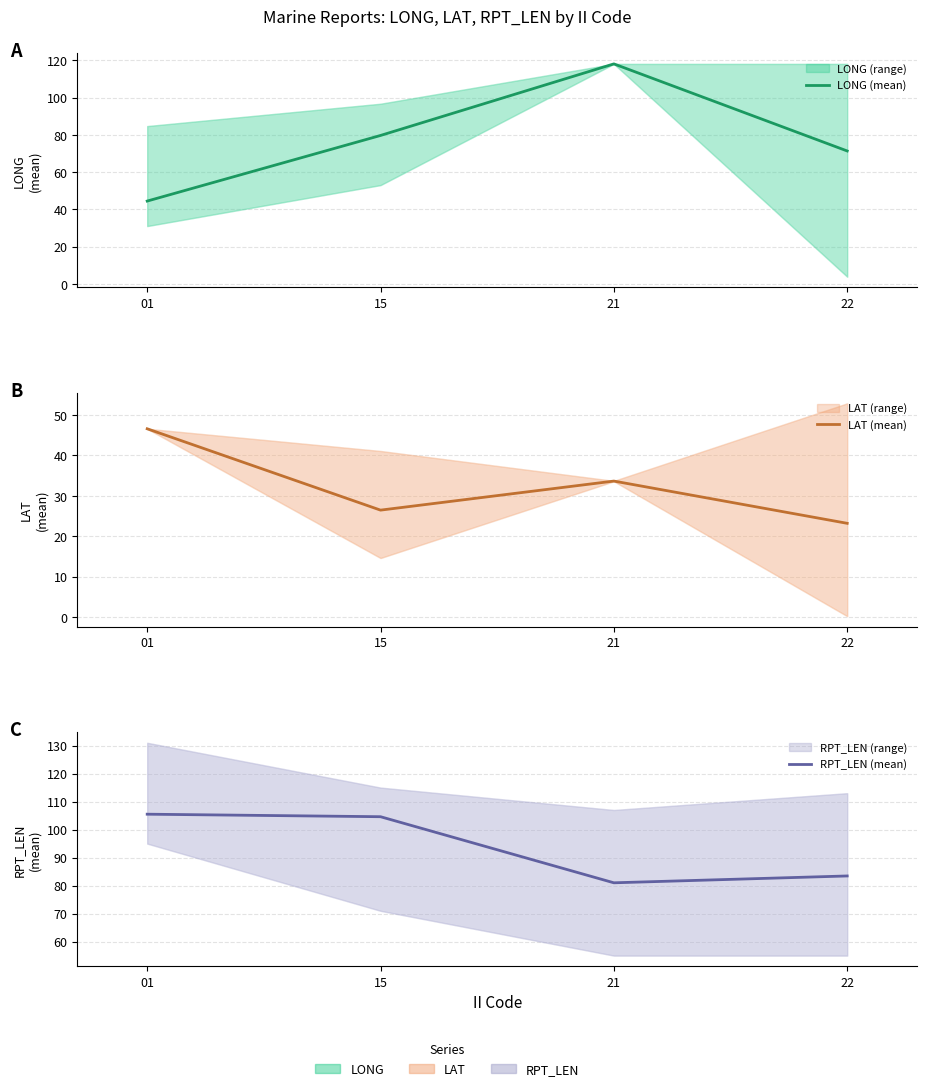

True or false: LAT (mean) and RPT_LEN (mean) intersect in this chart.

False